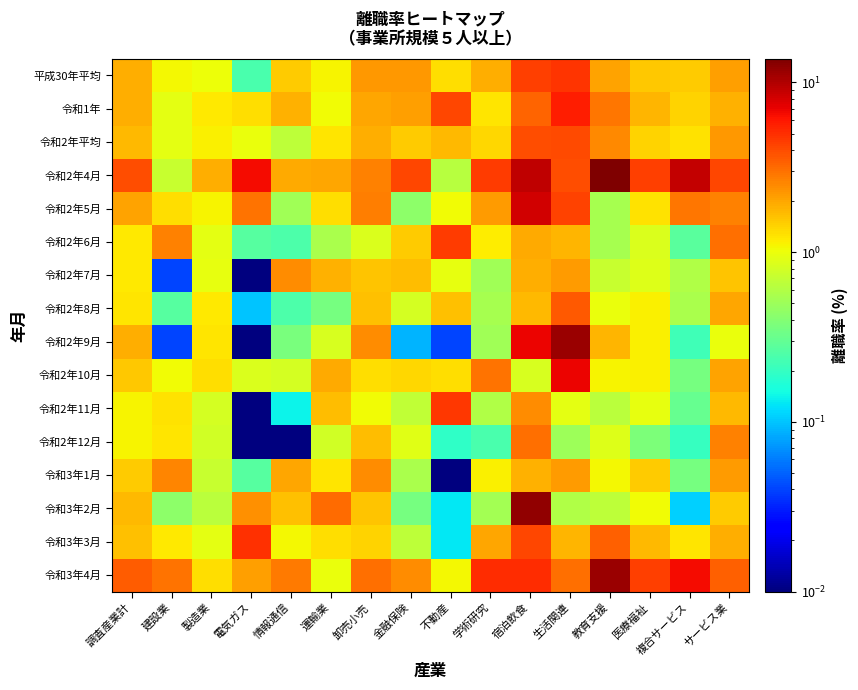

What is the total value across all series at 複合サービス?

26.9